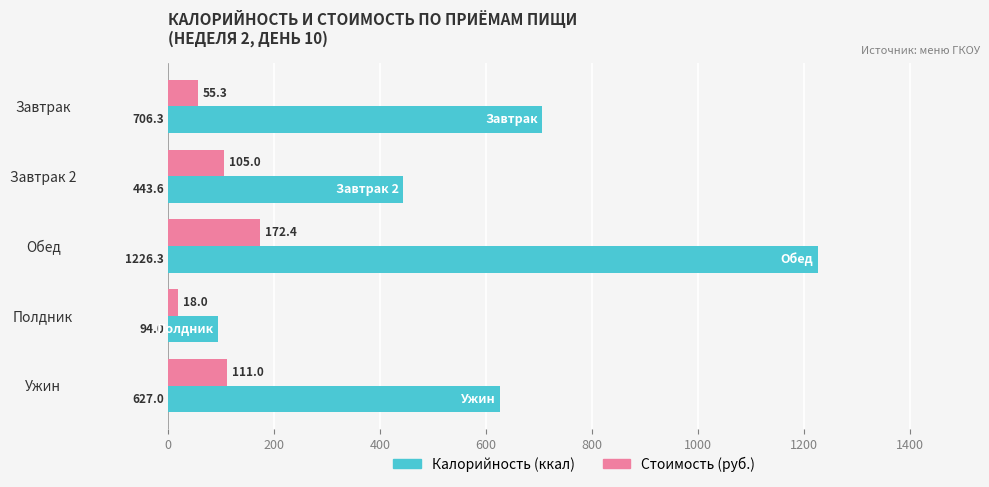

What is the total value across all series at Обед?

1398.7